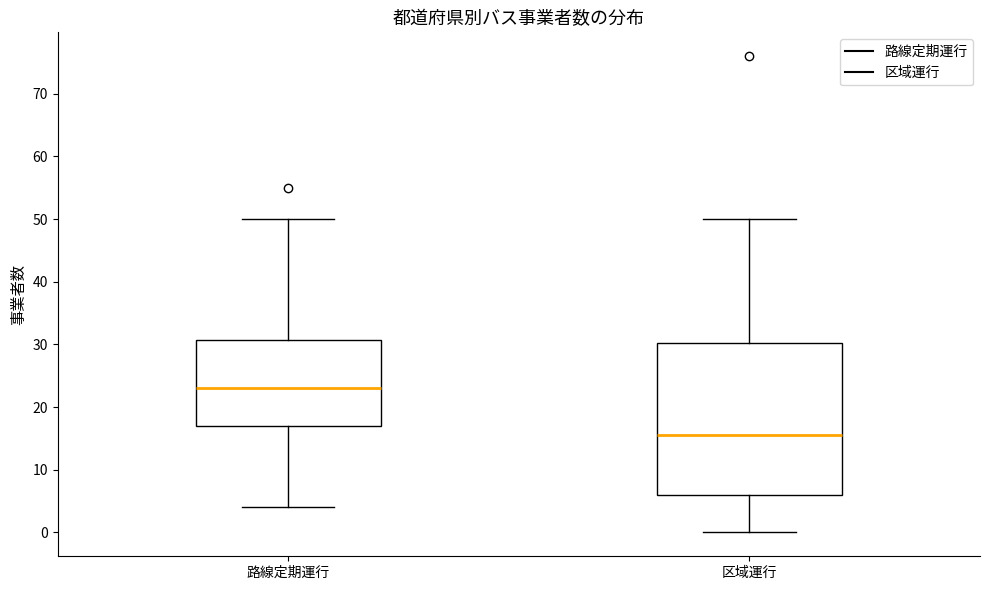

Which box is the tallest, from its lower edge to its upper edge?

区域運行